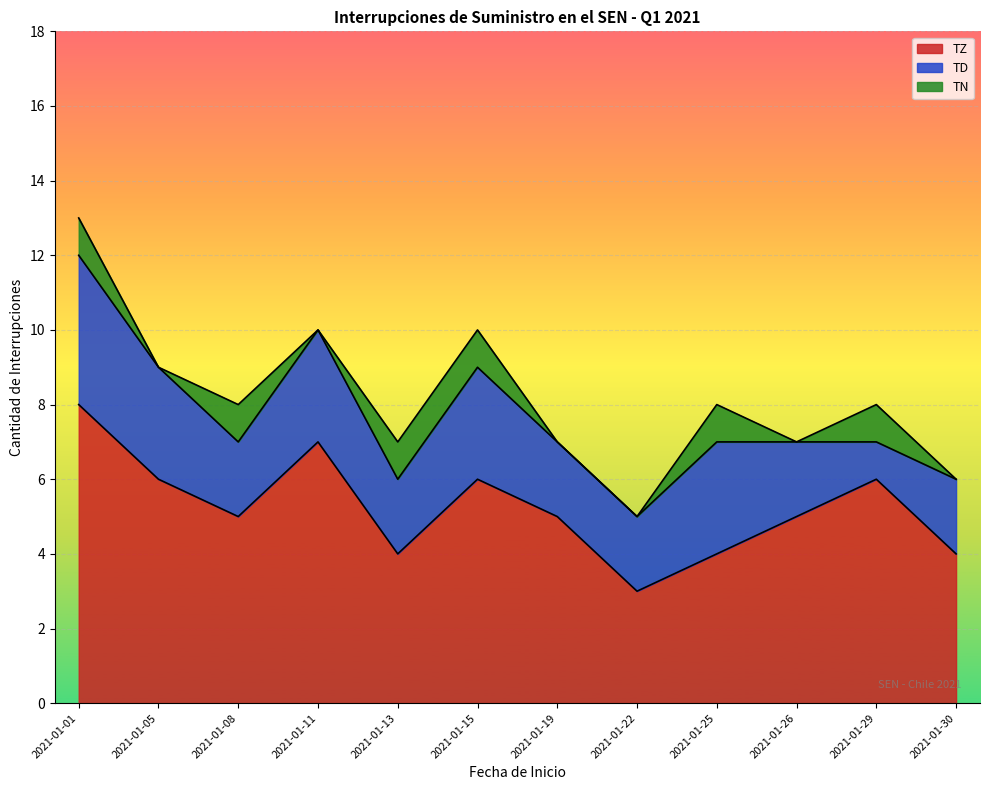

The TN series shows 1 at 2021-01-08. True or false?

False